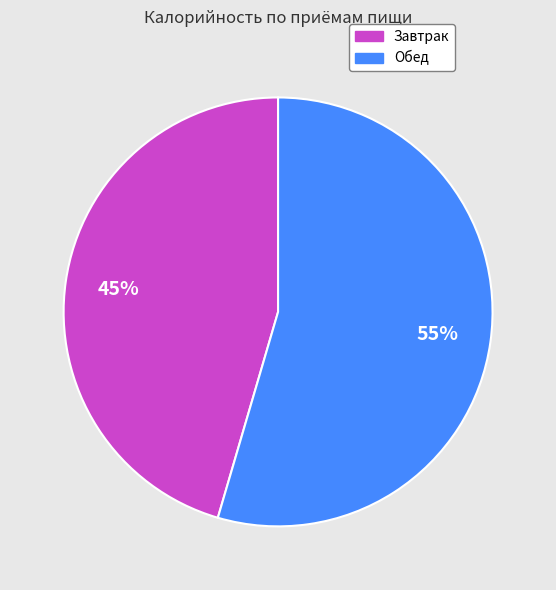

What is the largest slice in the pie chart?

Обед